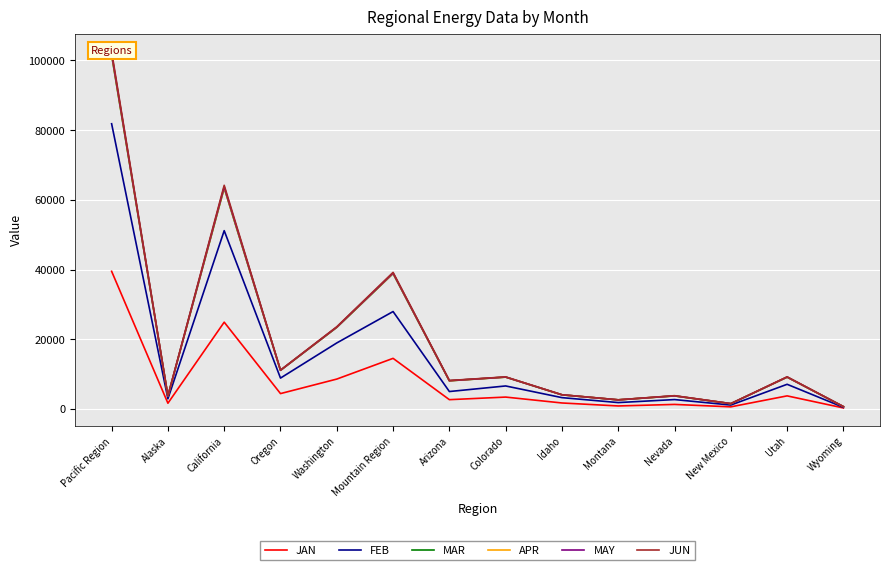

Reading left to right, extract all data points from this chart.

JAN: 39491.7	1635.7	24892.3	4398.0	8565.7	14510.6	2654.9	3396.0	1705.0	849.6	1290.5	595.6	3741.7	277.3
FEB: 81837.9	2901.4	51154.7	8847.7	18934.1	27943.3	4988.8	6590.5	3237.8	1819.8	2681.2	1109.9	7064.6	450.8
MAR: 101558.7	3678.9	63411.4	11069.4	23399.0	38848.4	8070.3	9125.0	4040.9	2600.4	3730.3	1508.9	9115.1	657.7
APR: 101743.7	3689.3	63536.3	11076.8	23441.2	38896.7	8081.5	9129.9	4045.9	2602.8	3740.8	1513.1	9125.1	657.7
MAY: 102025.3	3691.1	63756.2	11094.9	23483.1	38991.4	8106.0	9145.2	4054.5	2602.8	3754.4	1514.8	9154.4	659.4
JUN: 102568.0	3697.5	64176.3	11119.7	23574.6	39183.9	8148.3	9184.2	4063.1	2604.9	3799.9	1519.3	9204.7	659.4